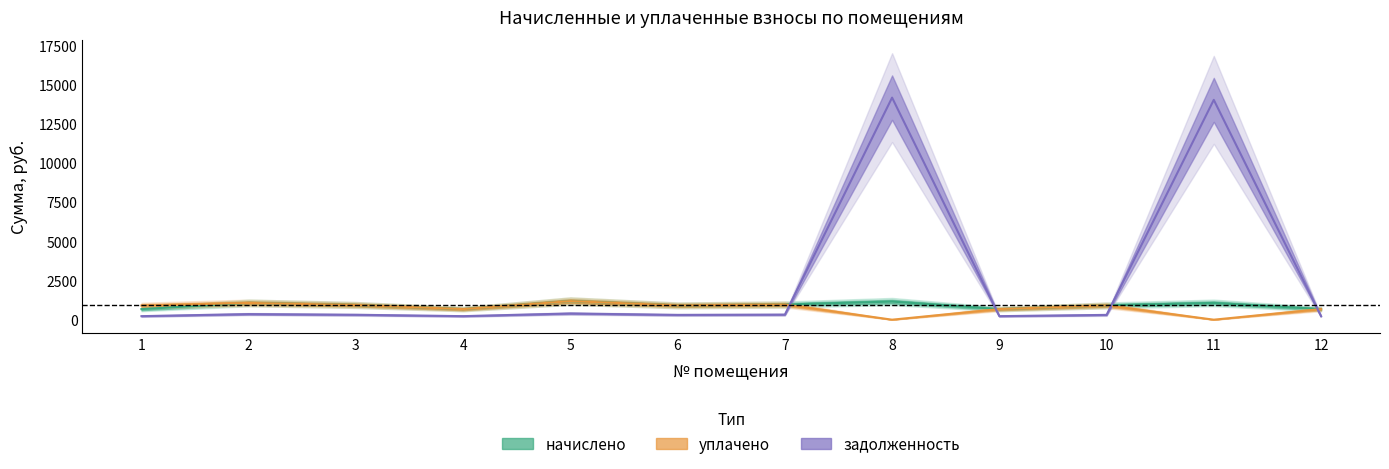

How many series are shown in this chart?

3